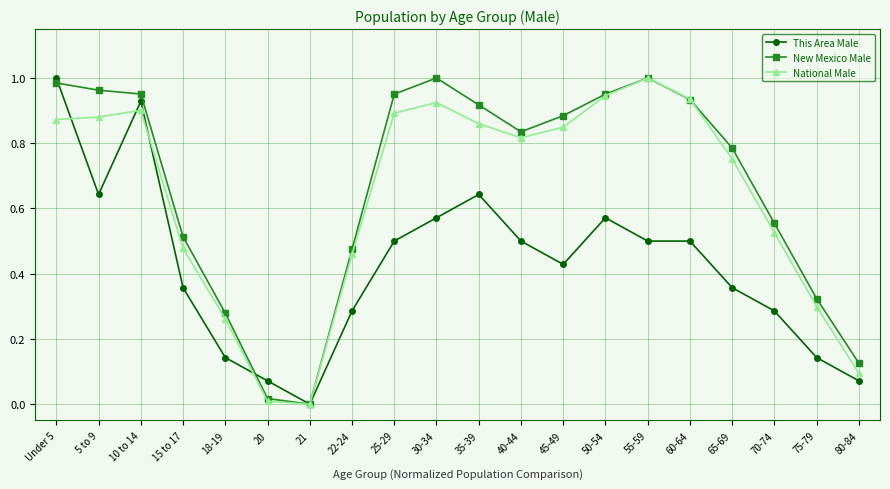

What is the label of the 4th point from the right?

65-69